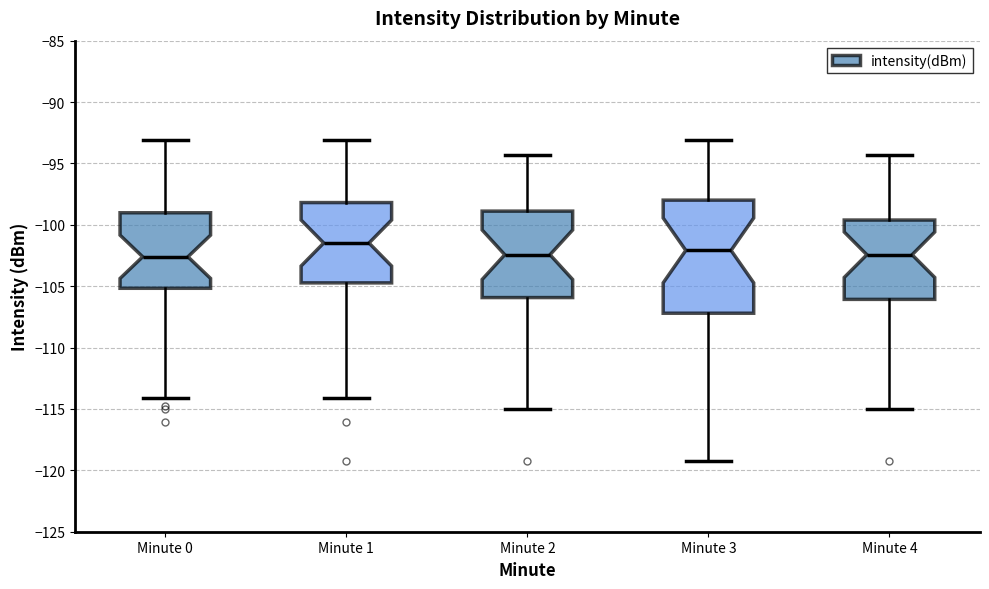

Comparing the boxes themselves (not the whiskers), which one is the tallest?

Minute 3